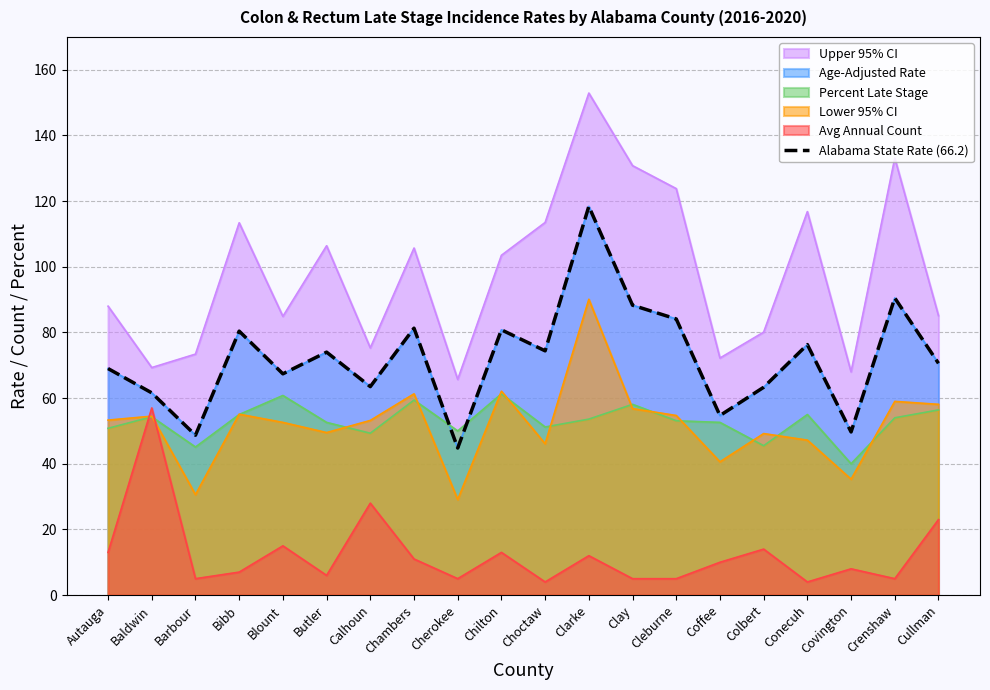

What is the approximate value at Calhoun?

63.5